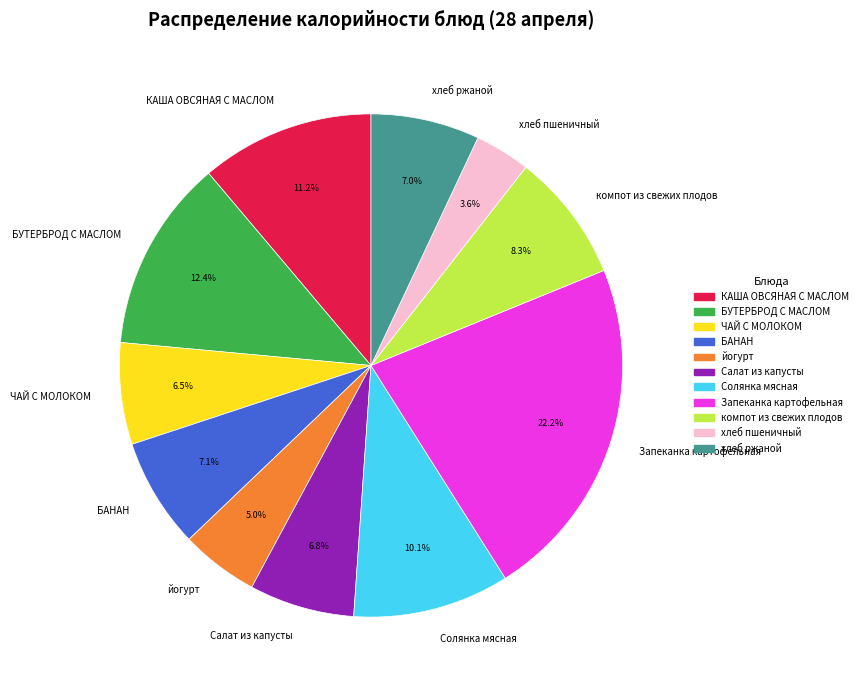

What is the smallest slice in the pie chart?

хлеб пшеничный